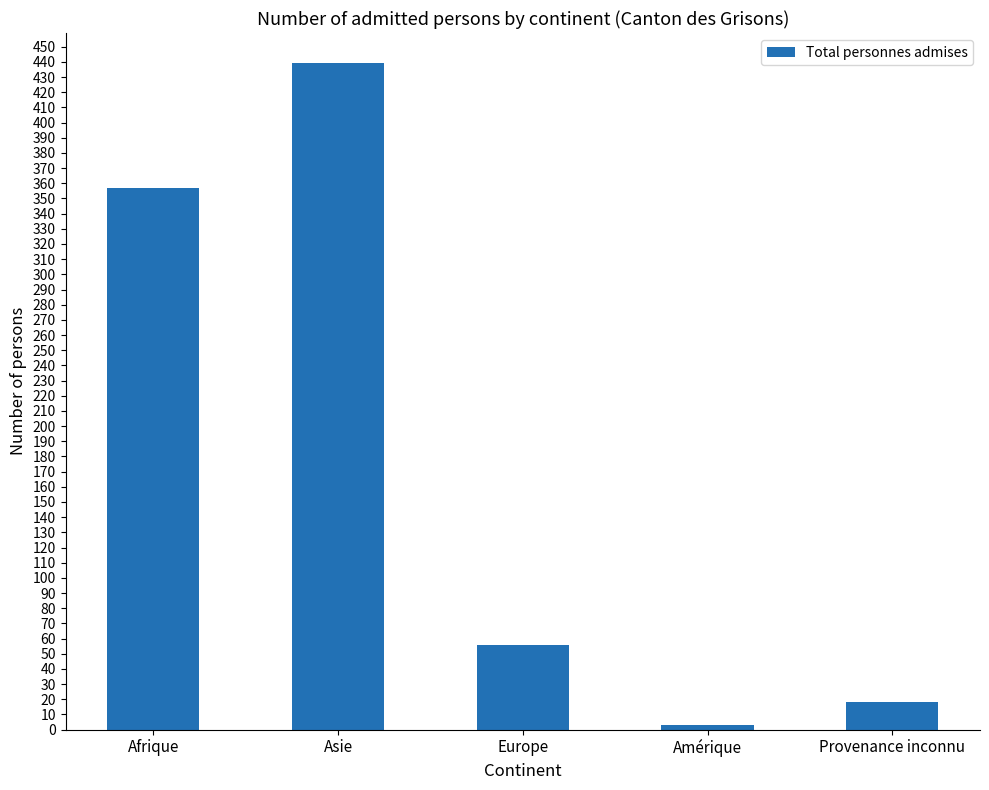

What is the maximum value shown in the chart?

439